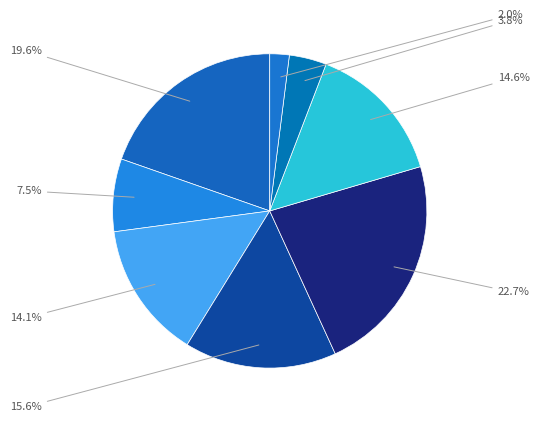

How many segments does this pie chart have?

8